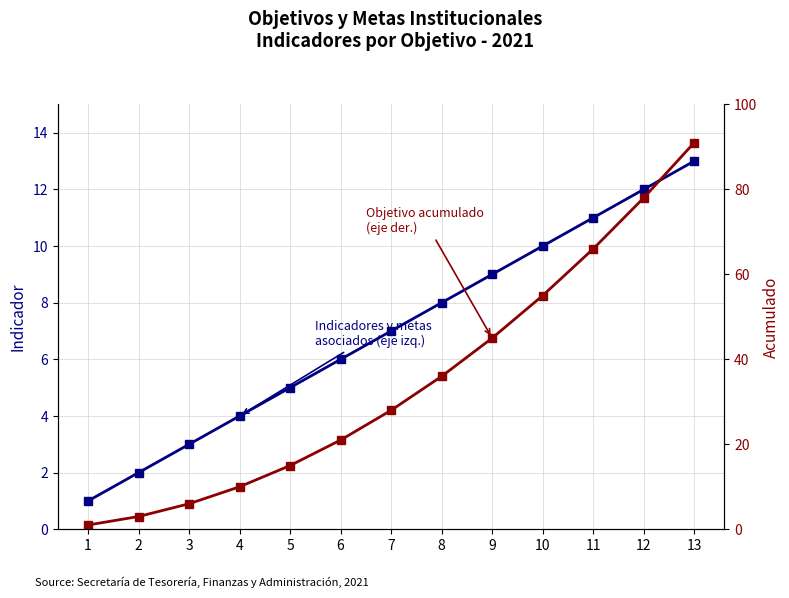

Rank the series by their average value, from highest to lowest.

Objetivo acumulado, Indicadores y metas asociados